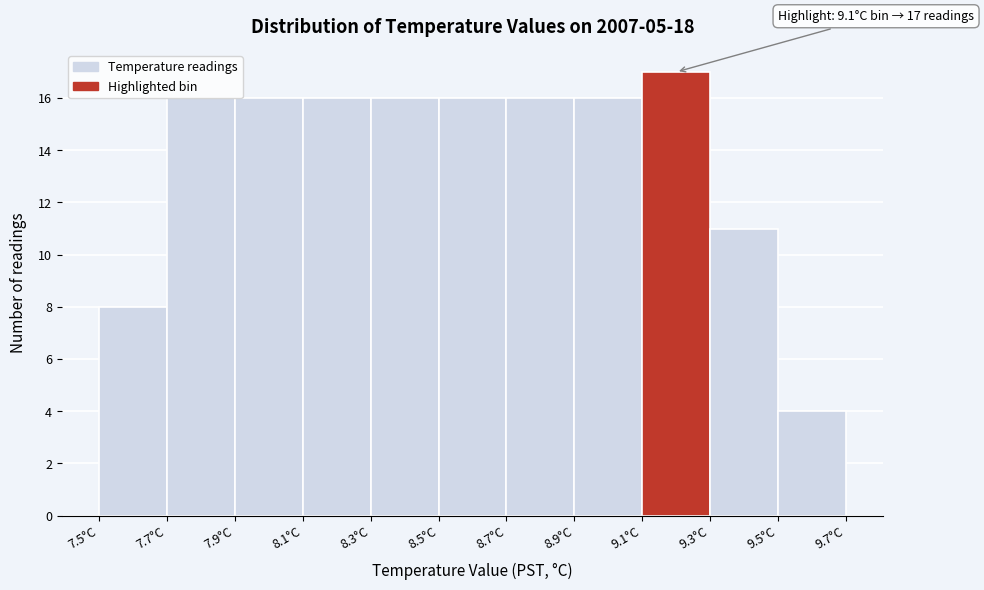

Which range on the x-axis has the tallest bar?

9.1 to 9.3